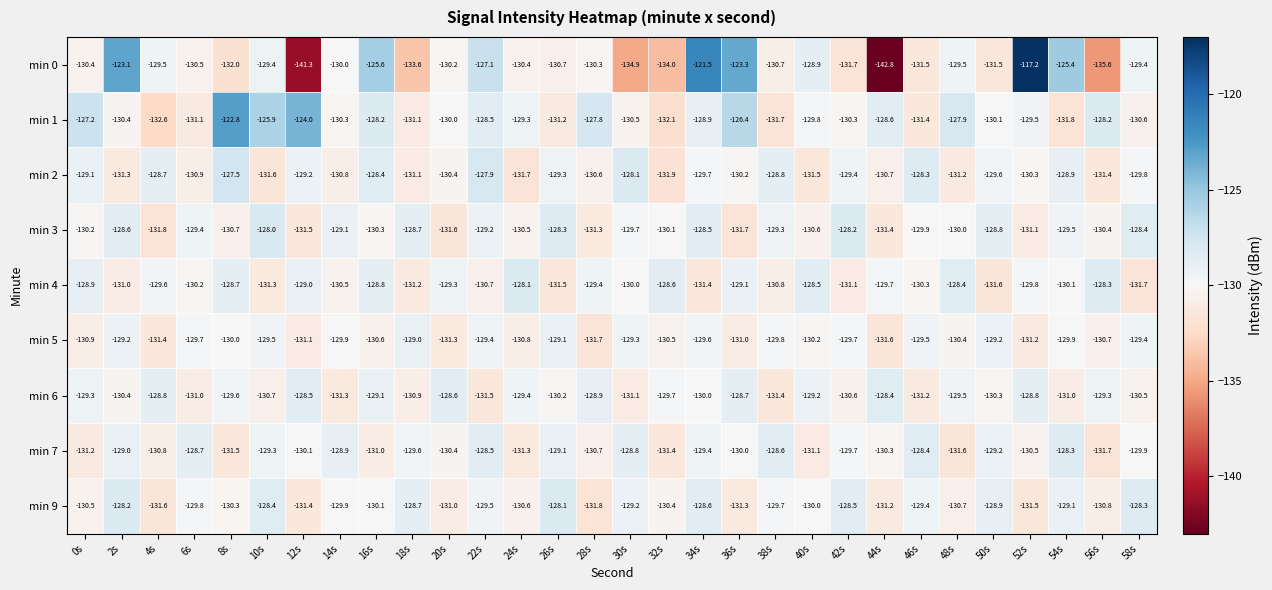

Rank the categories by min 7 value from lowest to highest.

56s, 48s, 8s, 32s, 24s, 0s, 40s, 16s, 4s, 28s, 52s, 20s, 44s, 12s, 36s, 58s, 42s, 18s, 34s, 10s, 50s, 26s, 2s, 14s, 30s, 6s, 38s, 22s, 46s, 54s